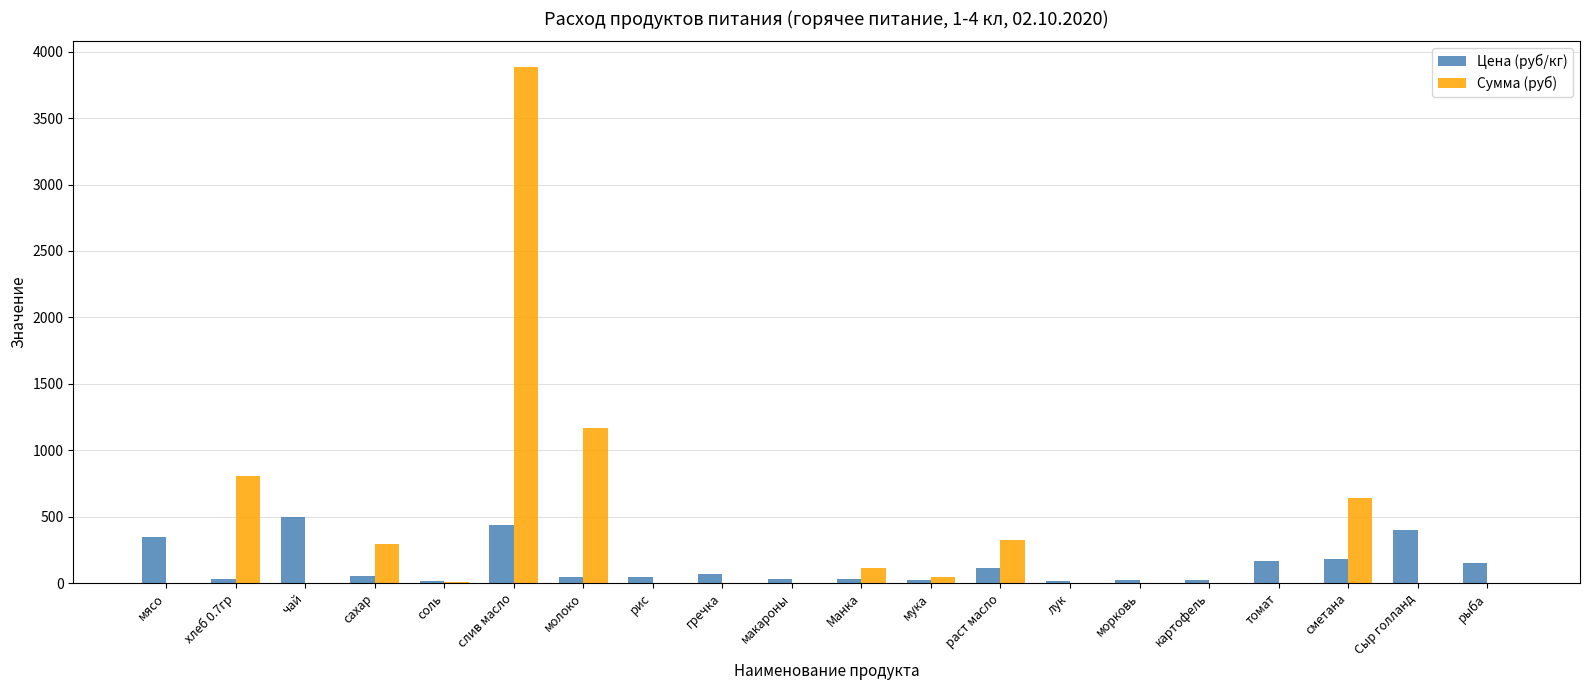

At which label does Сумма (руб) reach its peak?

слив масло